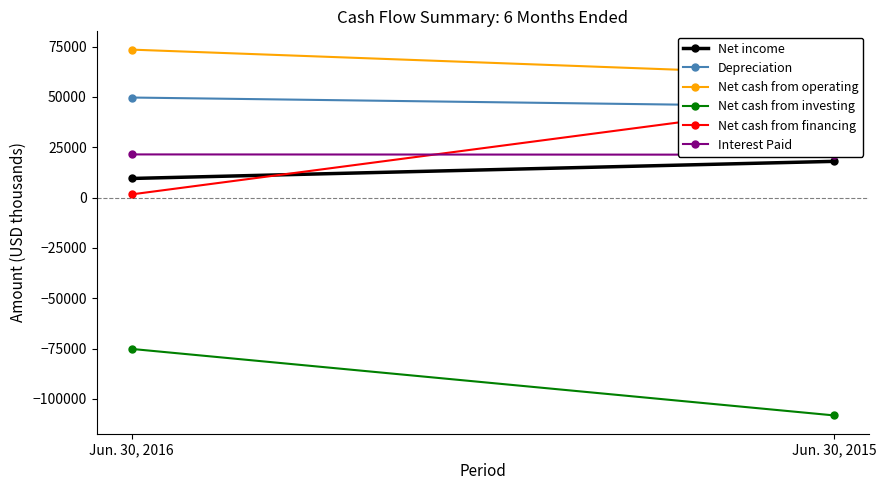

What is the difference between the maximum and minimum values in the Net cash from financing series?

45907